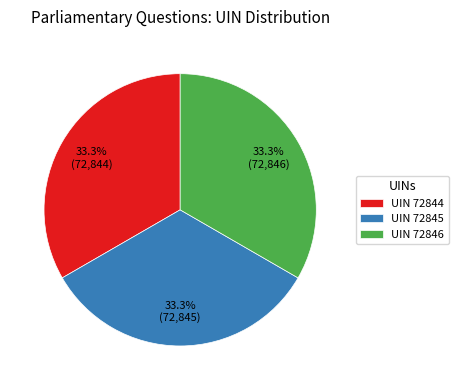

Approximately how many times larger is the value at UIN 72846 compared to UIN 72845?

1.0